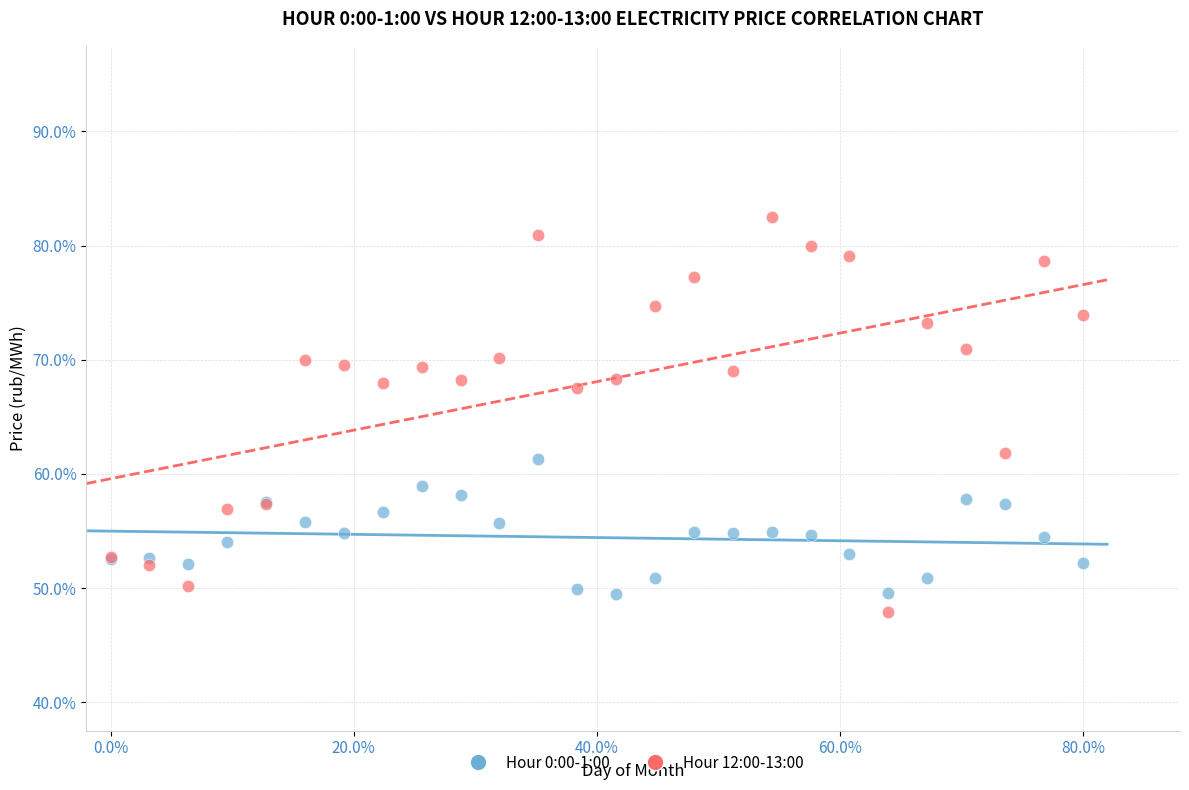

Which series contains the lowest Y value?

Hour 12:00-13:00